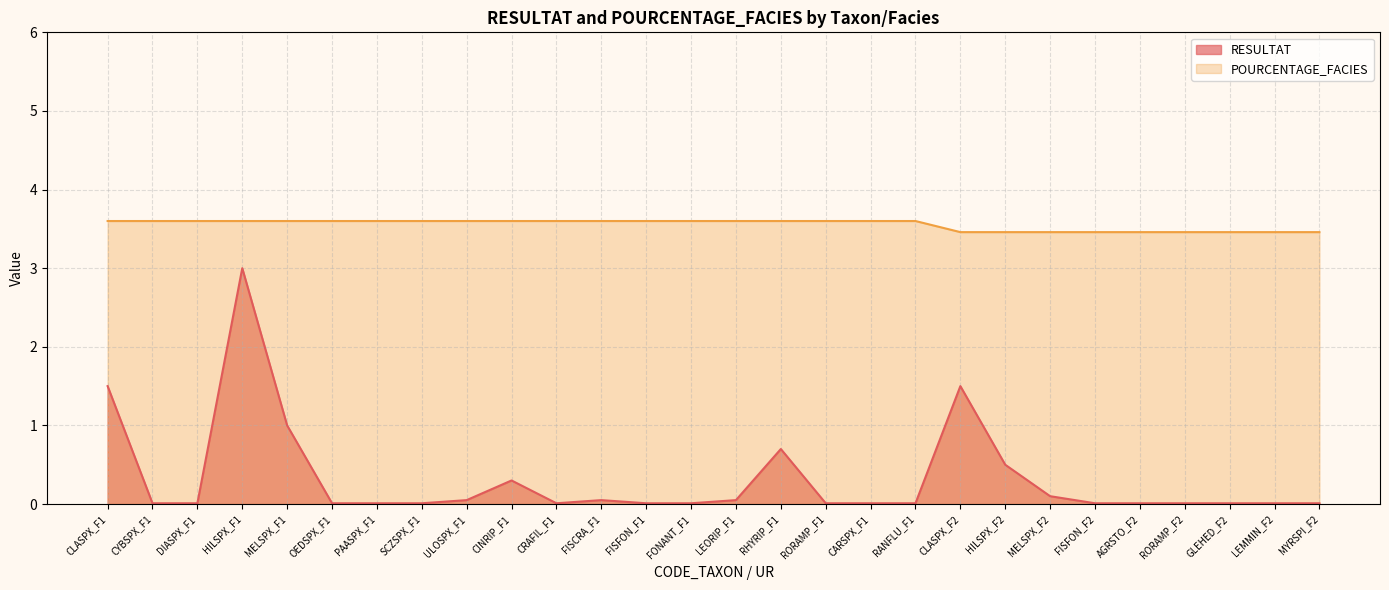

Between OEDSPX_F1 and LEMMIN_F2, which series saw the biggest shift?

POURCENTAGE_FACIES